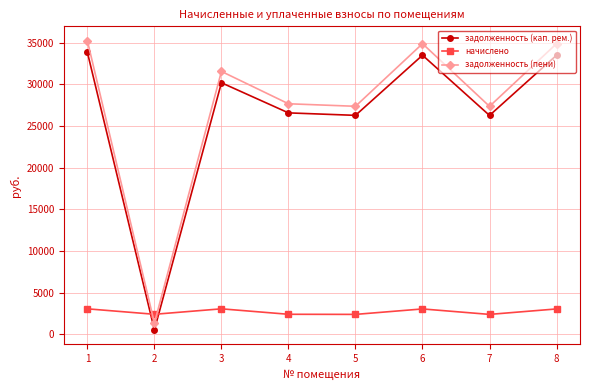

Which series changed the most between 5 and 8?

задолженность (пени)